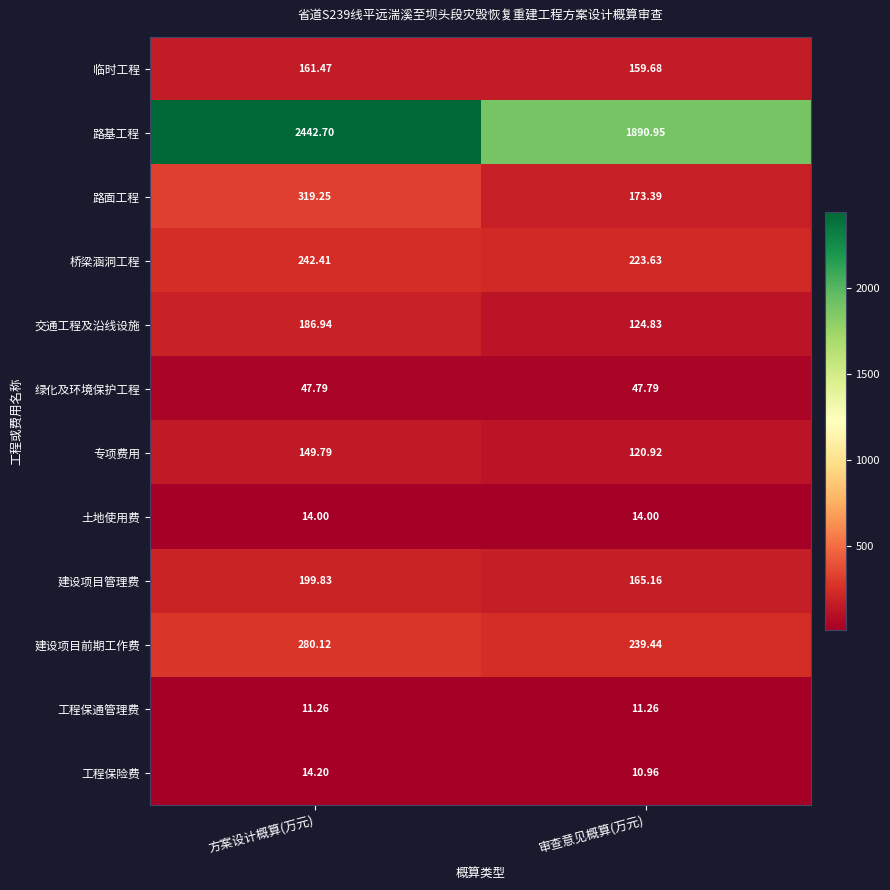

Which label corresponds to the smallest value in the chart?

审查意见概算(万元)